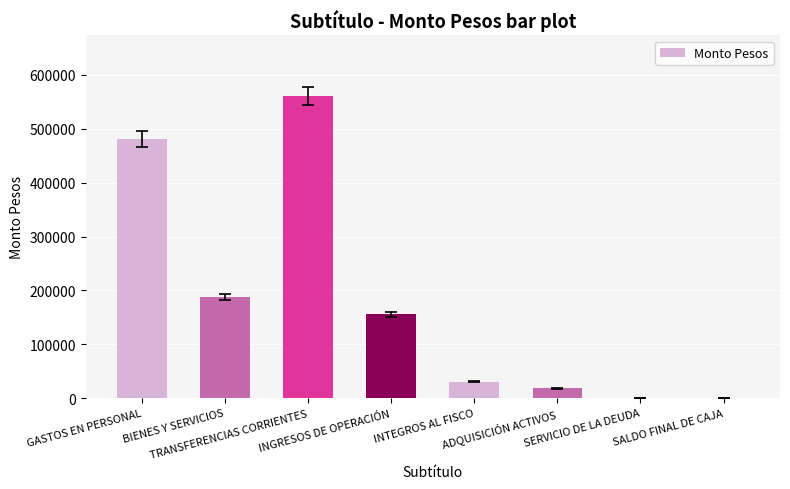

What is the sum of all values?

1434440